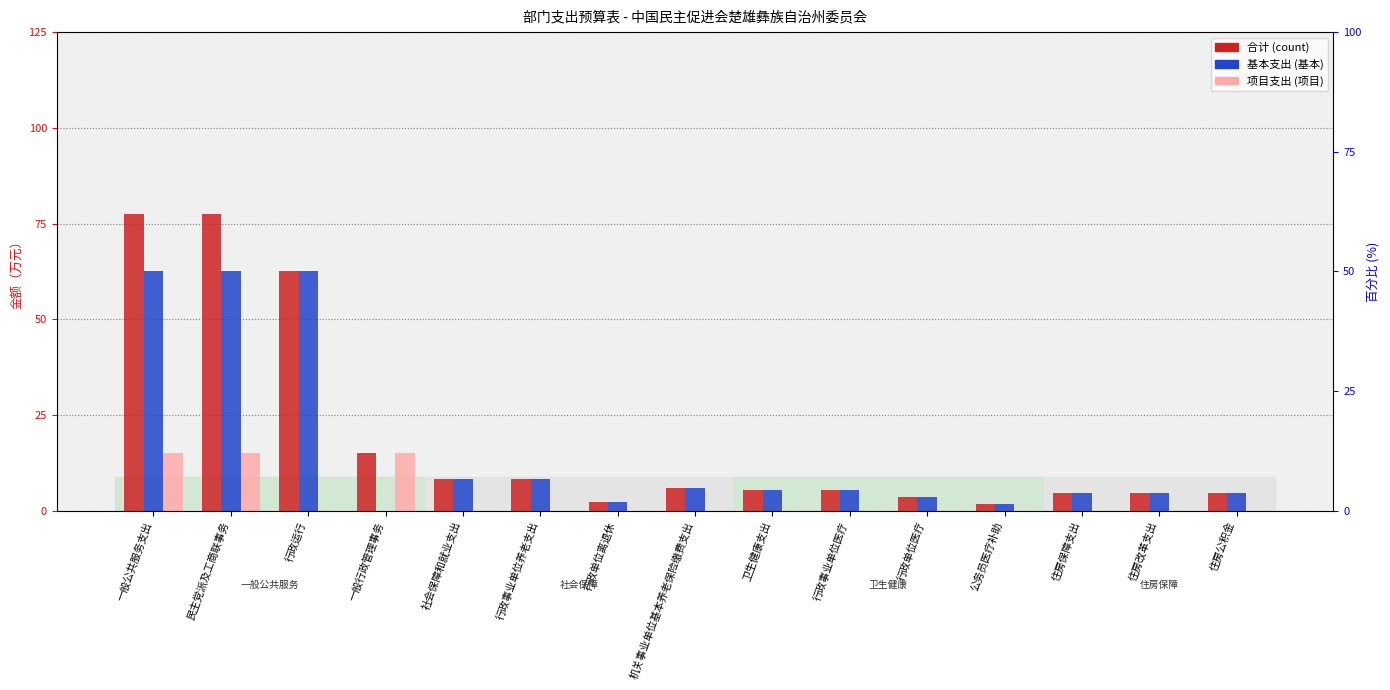

What is the average value of the 合计 series?

19.2